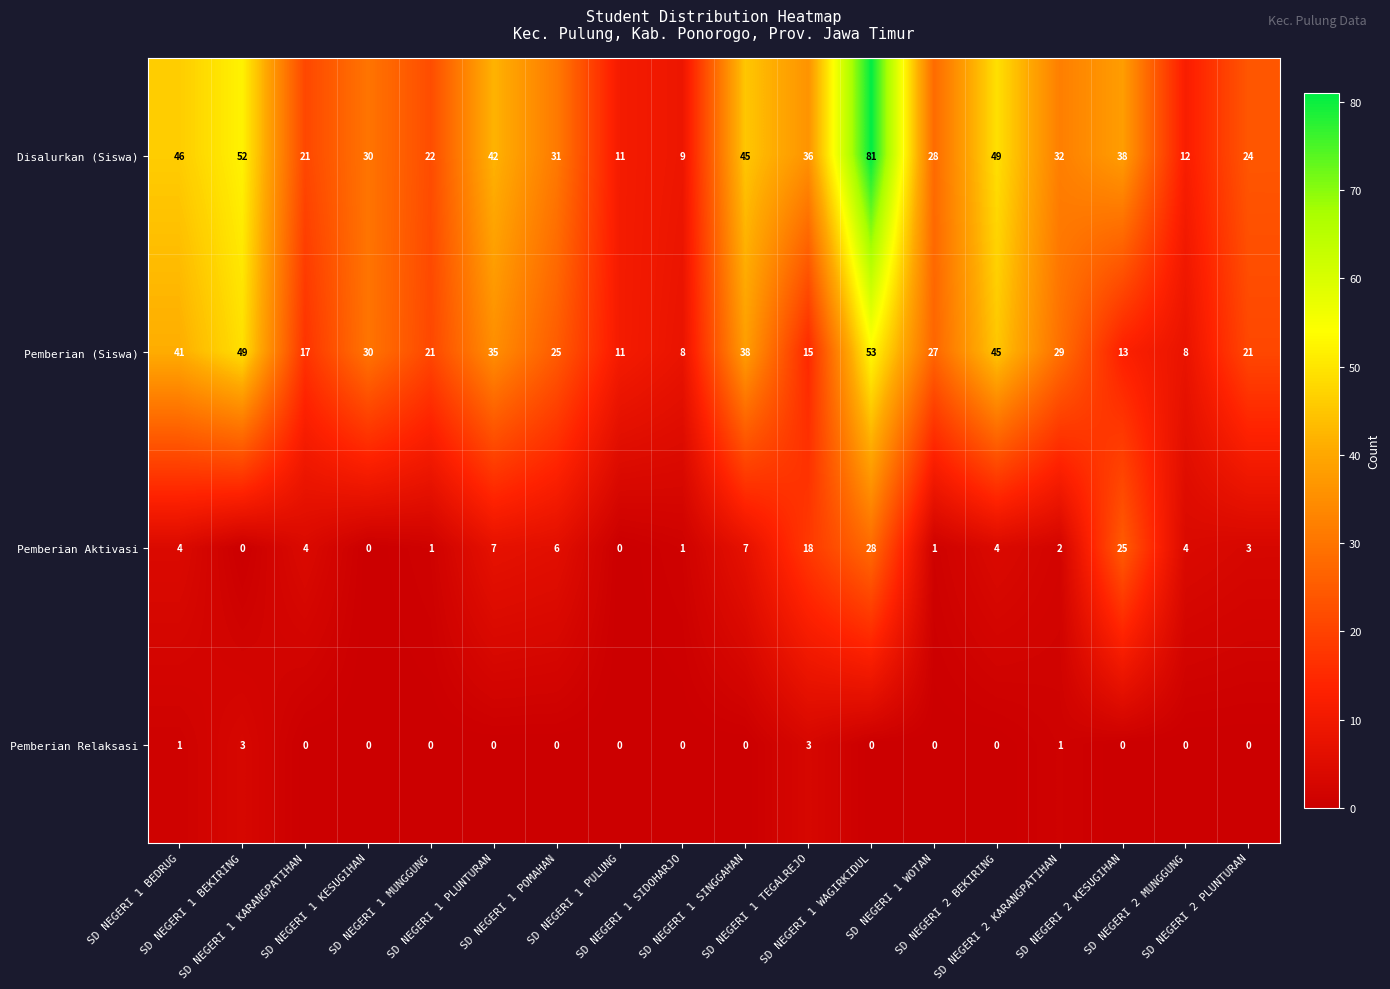

What is the difference between the second highest and second lowest values in the Pemberian (Siswa) series?

41